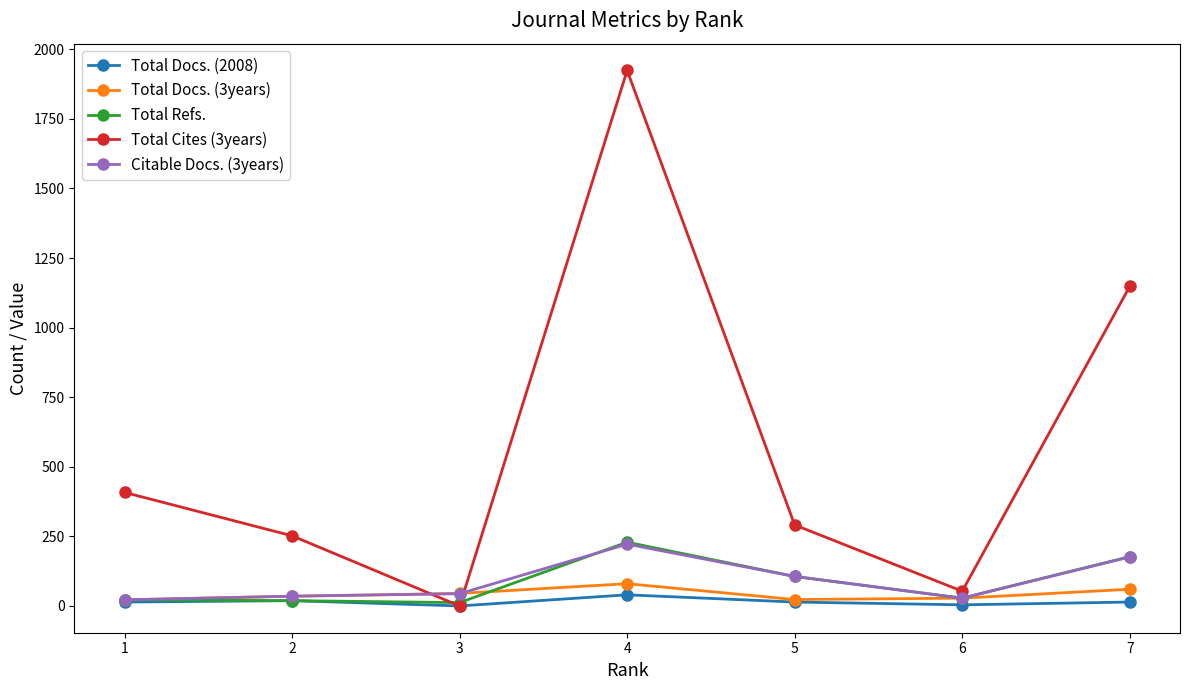

Which series has the widest spread of values?

Total Cites (3years)